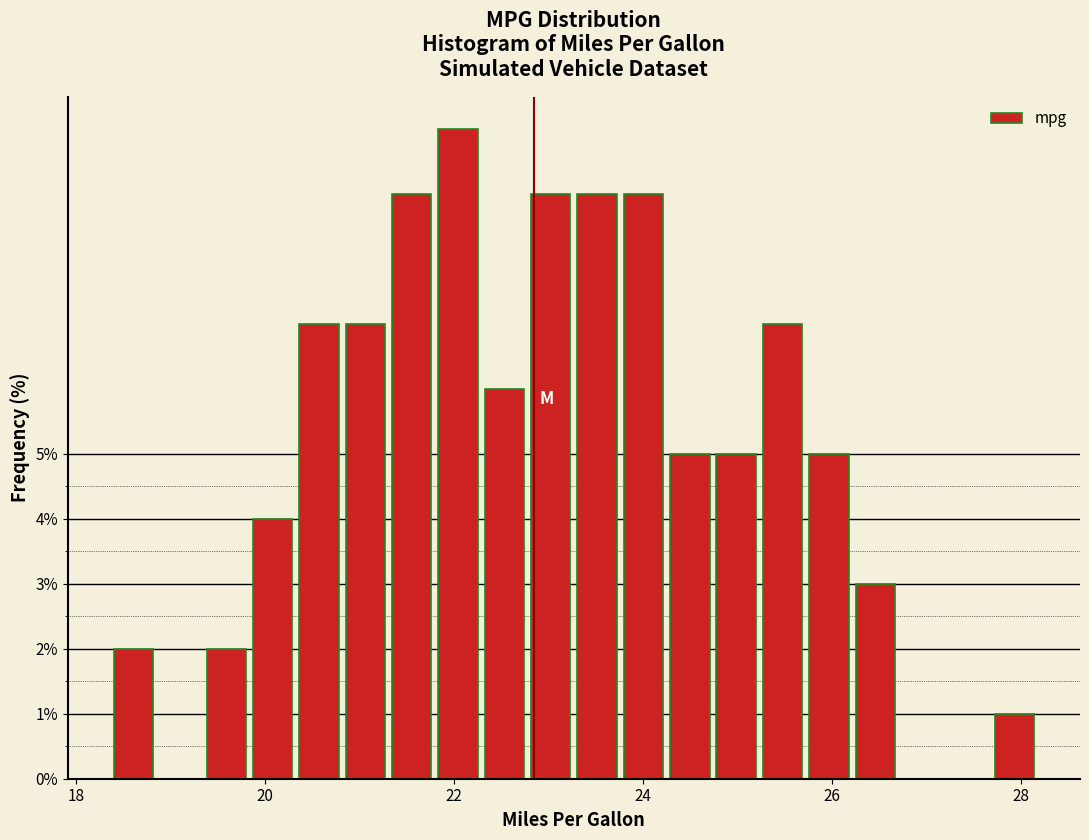

Around what value on the x-axis is the tallest bar? Give the approximate position of its centre, as read against the axis.

22.0